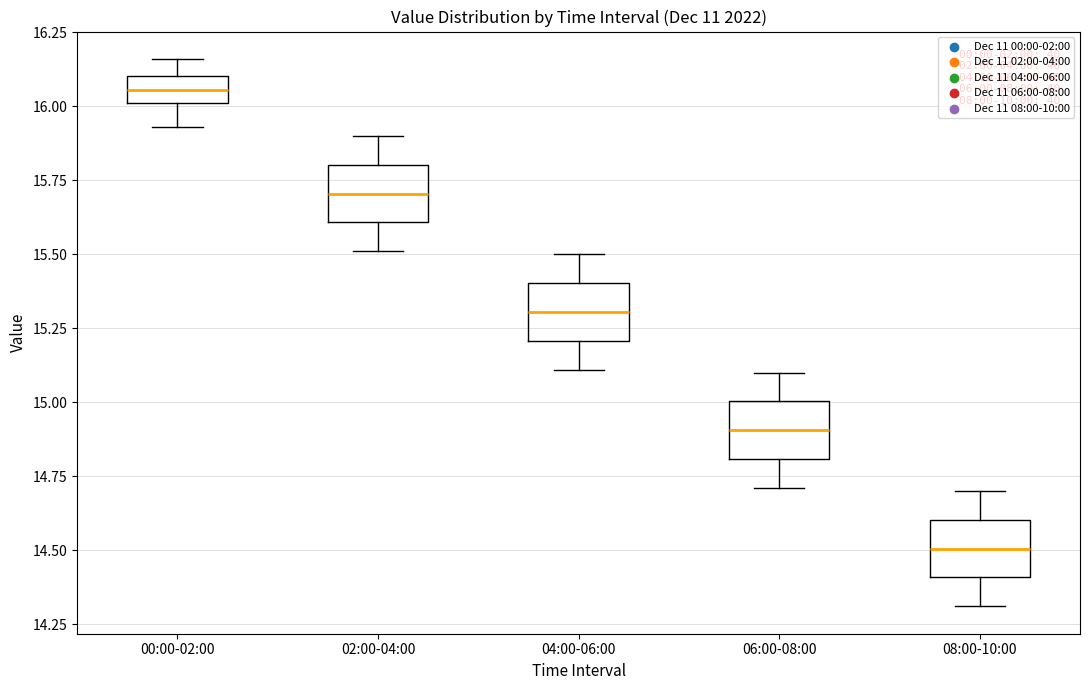

Reading left to right, transcribe this box plot: for each box, give where its median line is, the range the box spans, and where its two whiskers end, as read against the y-axis. The values are not printed on the chart, so give them approximately, as read against the axis.

00:00-02:00: median 16.05, box 16.00 to 16.10, whiskers 15.95 to 16.15
02:00-04:00: median 15.70, box 15.60 to 15.80, whiskers 15.50 to 15.90
04:00-06:00: median 15.30, box 15.20 to 15.40, whiskers 15.10 to 15.50
06:00-08:00: median 14.90, box 14.80 to 15.00, whiskers 14.70 to 15.10
08:00-10:00: median 14.50, box 14.40 to 14.60, whiskers 14.30 to 14.70